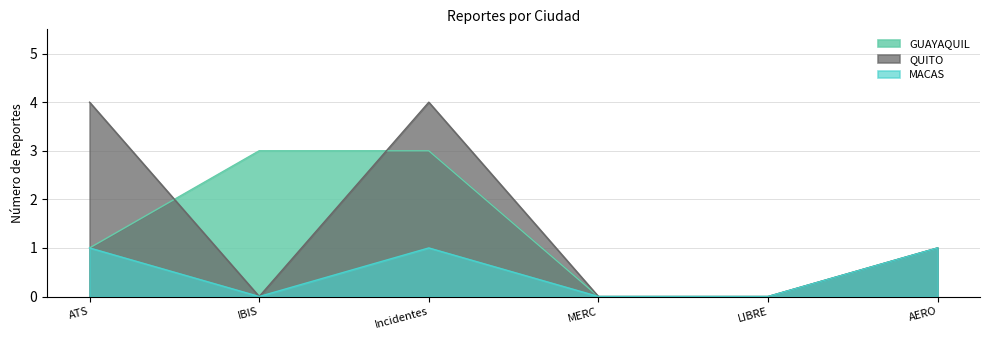

Does the chart display data point markers on the line(s)?

No